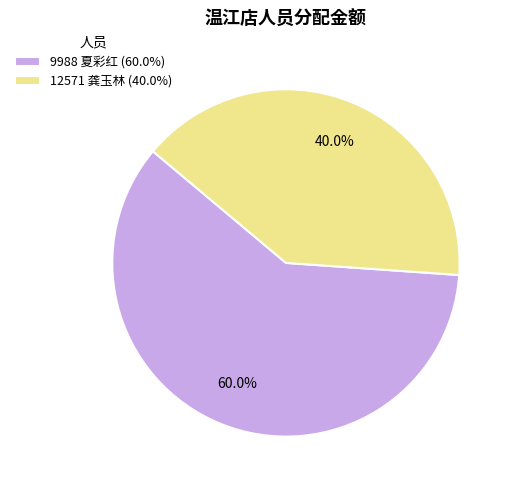

The 9988 夏彩红 slice represents 60% of the pie. True or false?

True